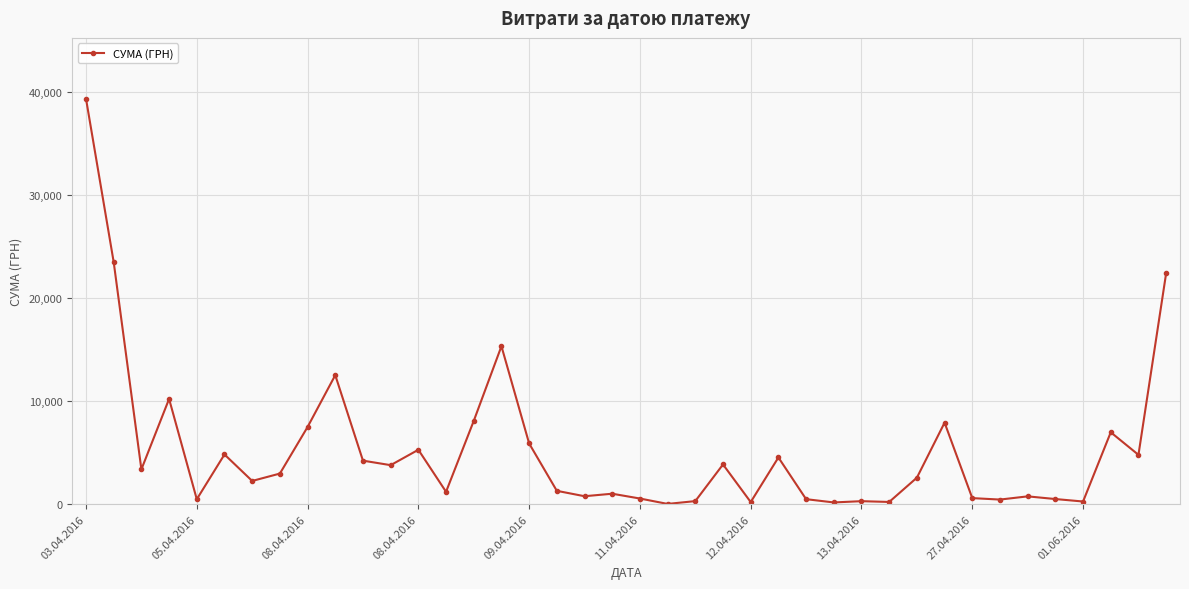

True or false: the data has more than 0 interior local peaks.

True